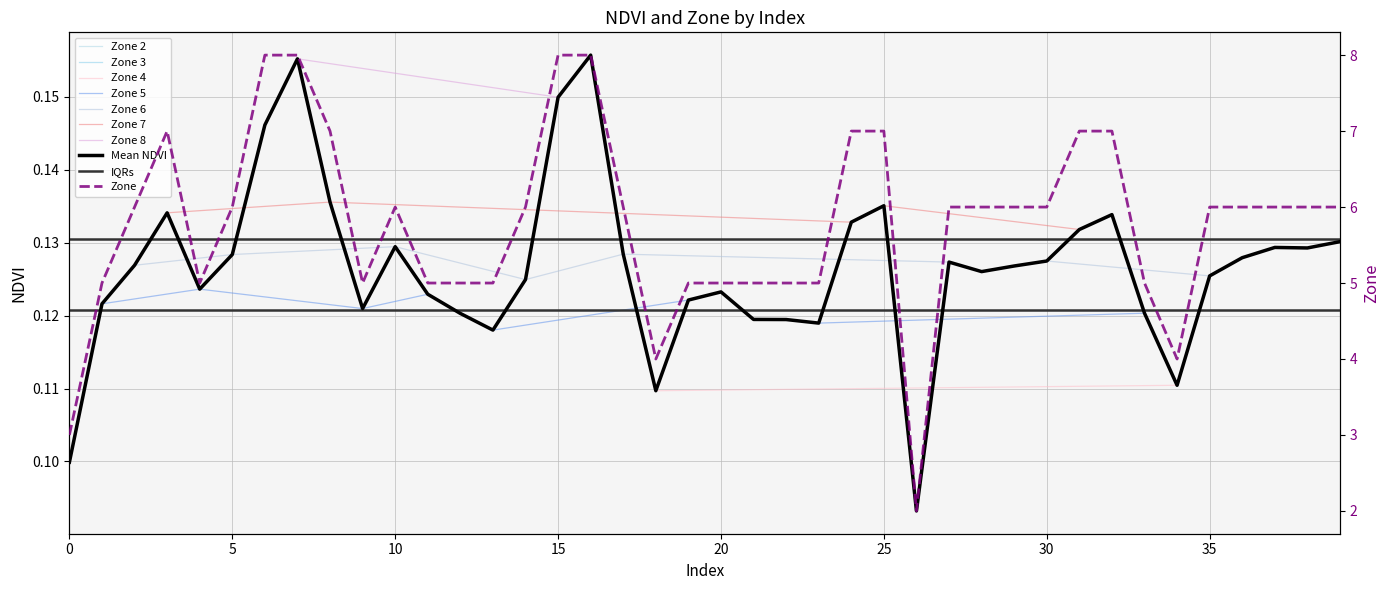

Does the chart display data point markers on the line(s)?

No